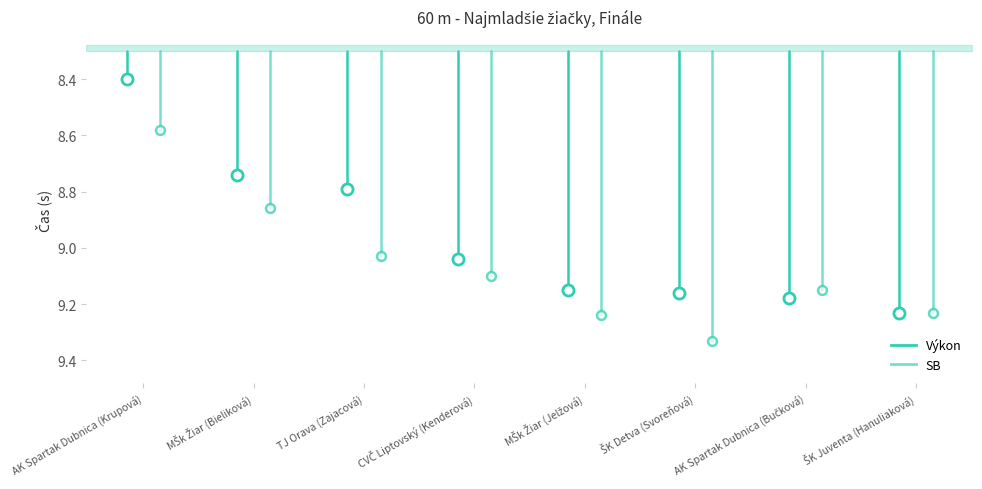

What position from the left is MŠk Žiar (Bieliková)?

2